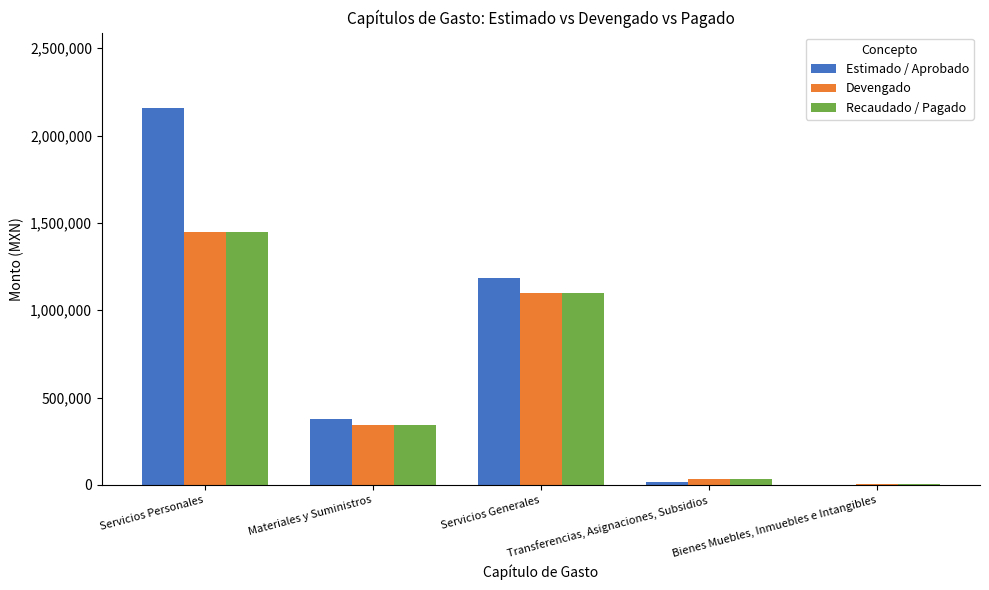

What is the sum of all Estimado / Aprobado values?

3739740.0